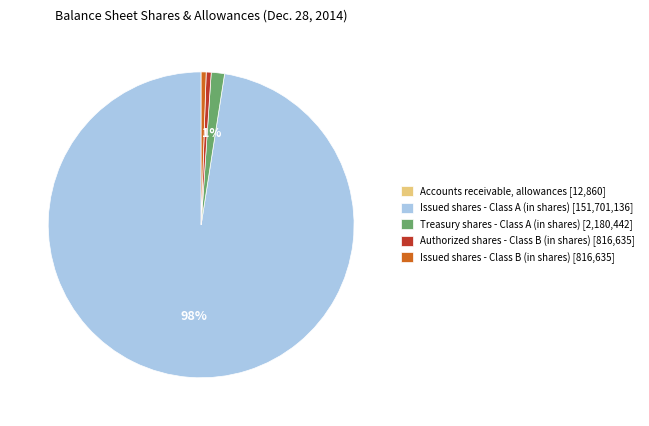

To the nearest percent, what portion does Treasury shares - Class A (in shares) represent?

1%